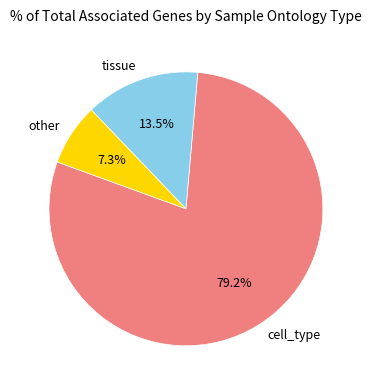

What percentage do tissue and cell_type together represent?

92.7%